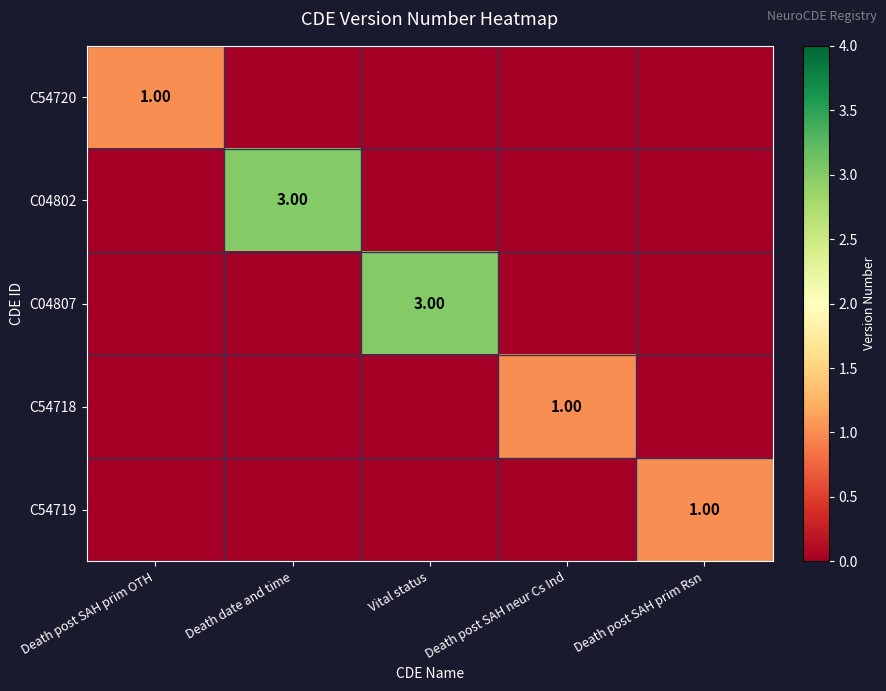

The C54718 series shows 0 at Death post SAH prim Rsn. True or false?

True